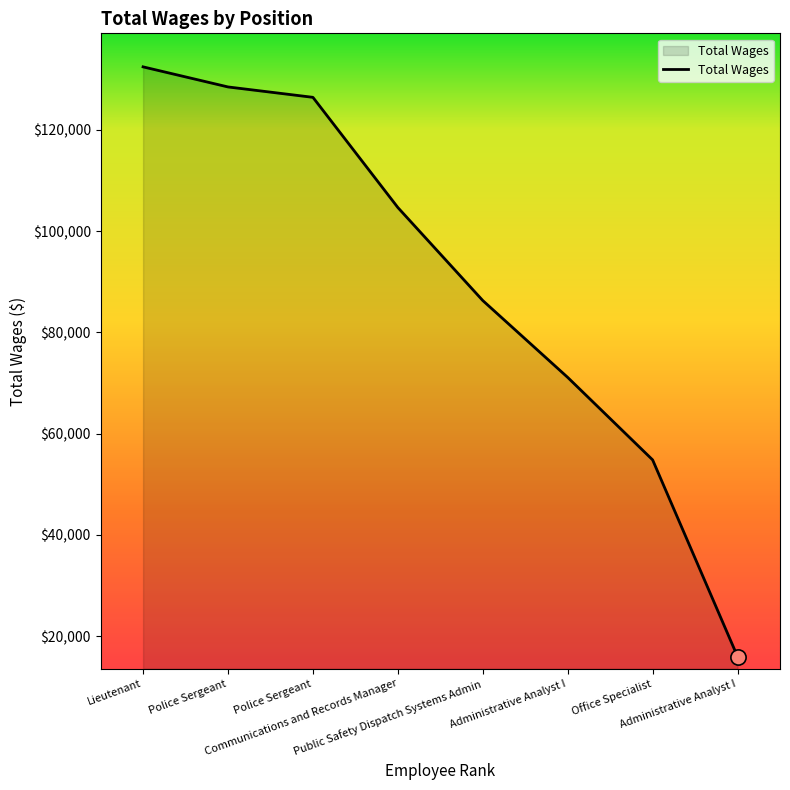

What is the change in value from Communications and Records Manager to Administrative Analyst I?

-33550